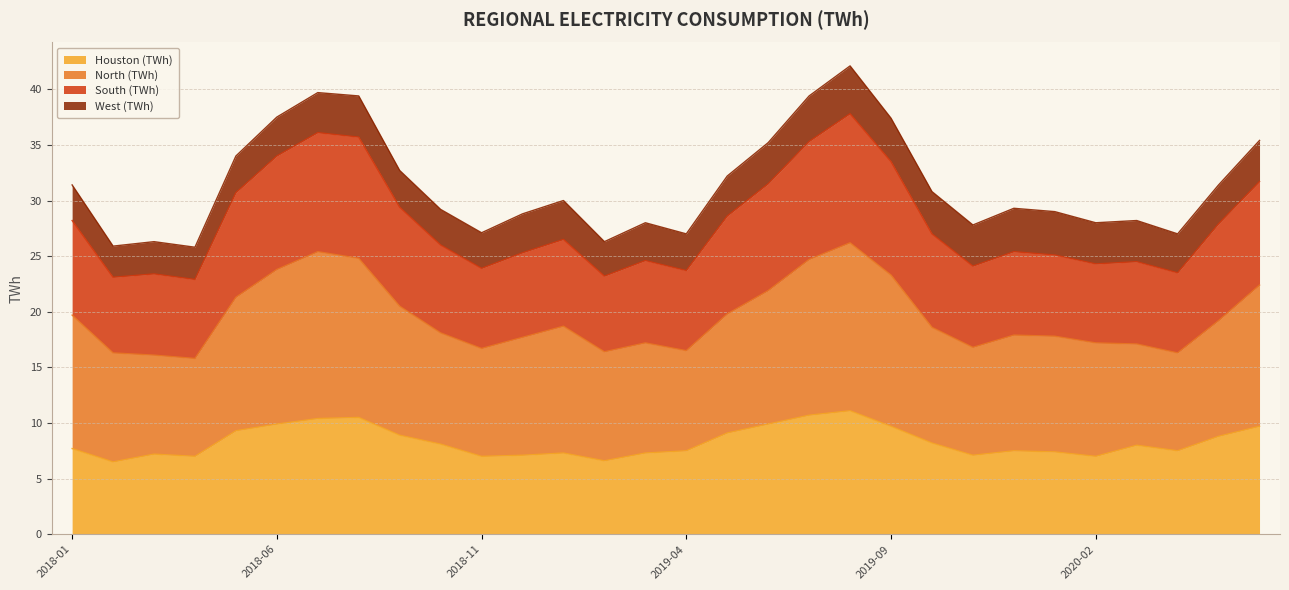

At which label does Houston (TWh) first exceed 8?

2018-05